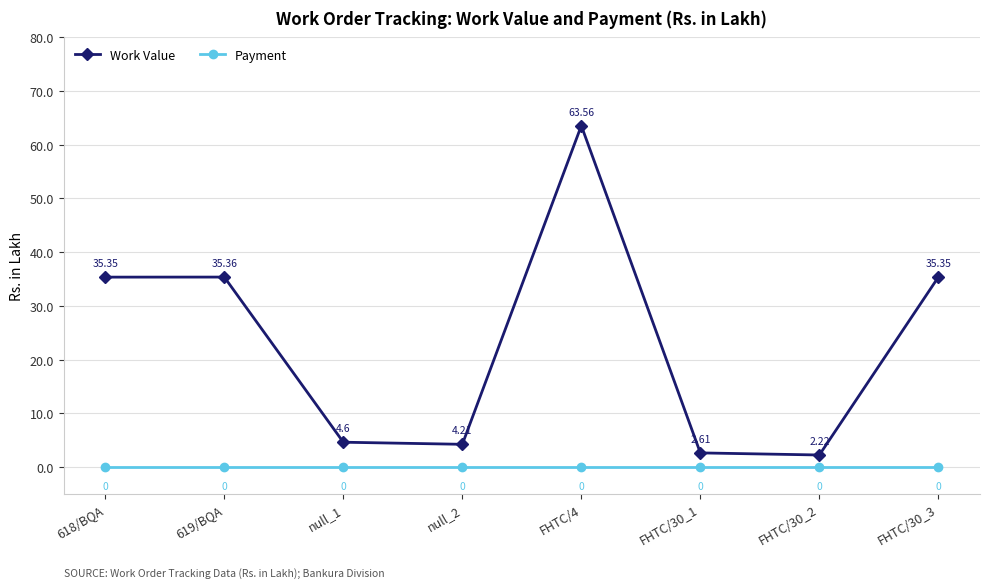

Which label corresponds to the largest value in the chart?

FHTC/4